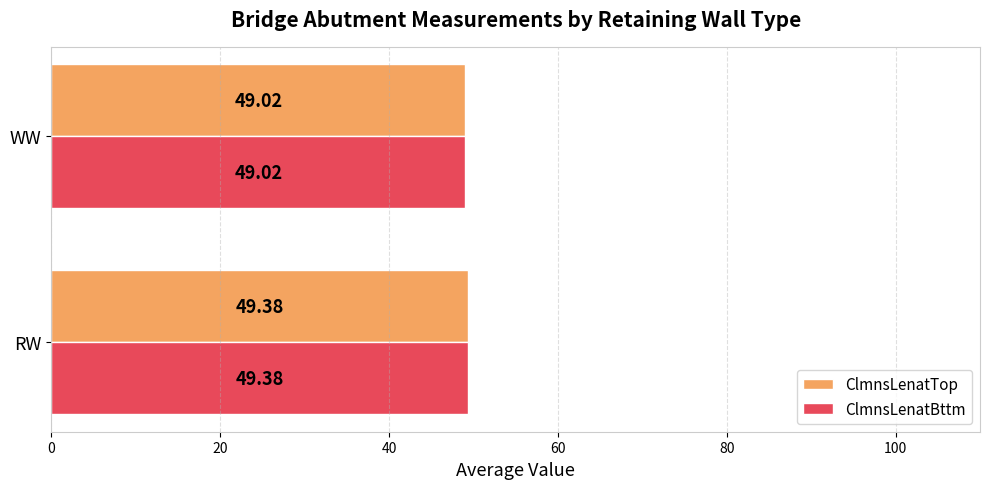

What is the total value across all series at RW?

98.8